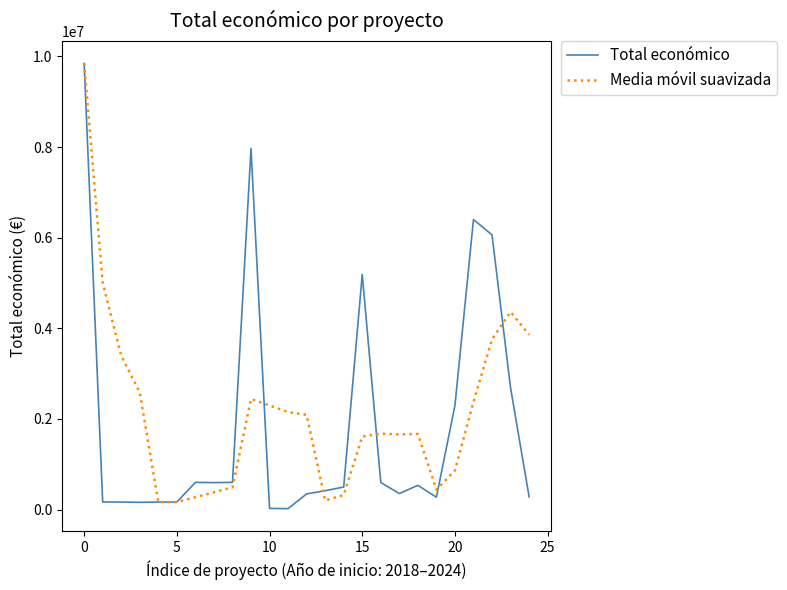

What is the maximum value shown in the chart?

9847932.0